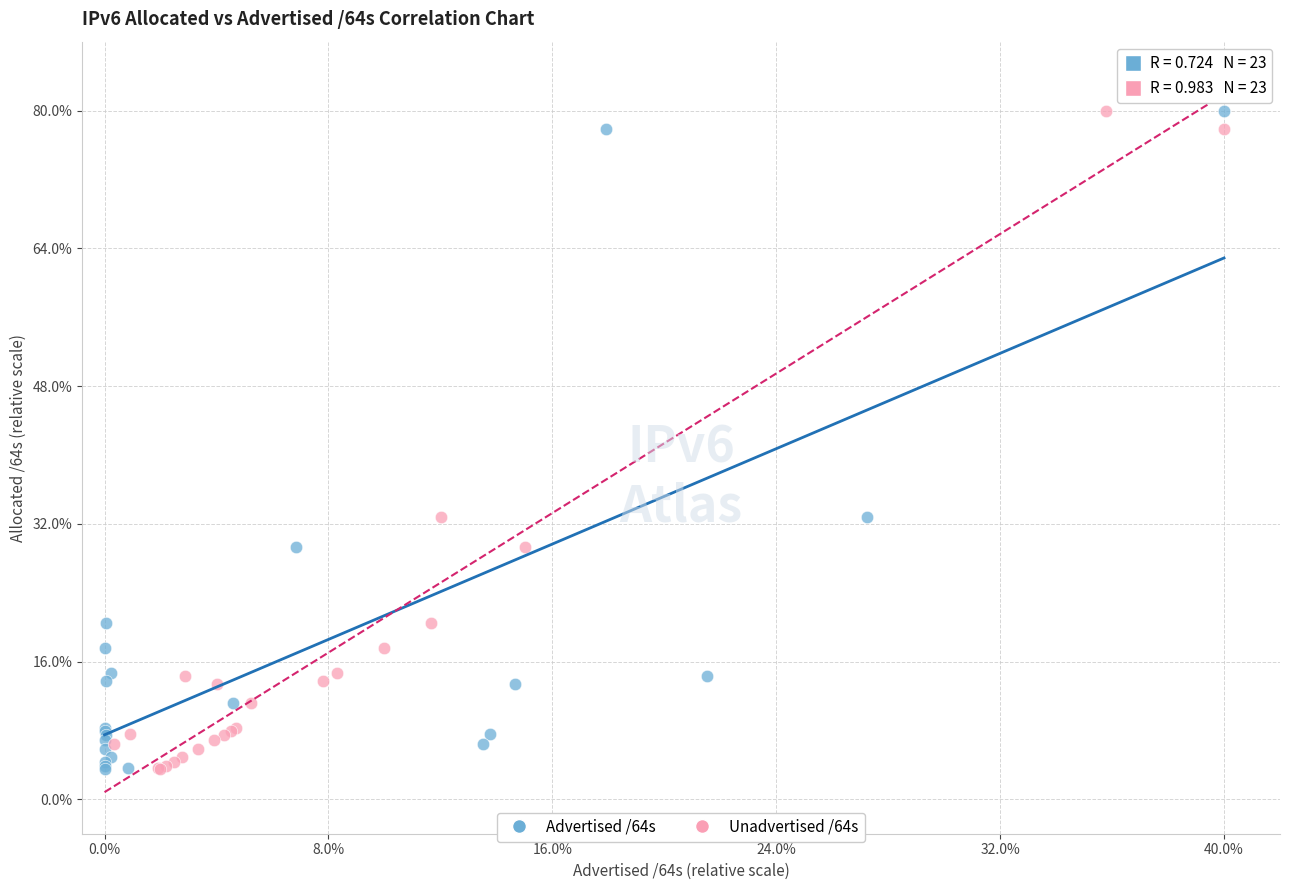

What are all the series names shown in the legend?

Advertised /64s, Unadvertised /64s